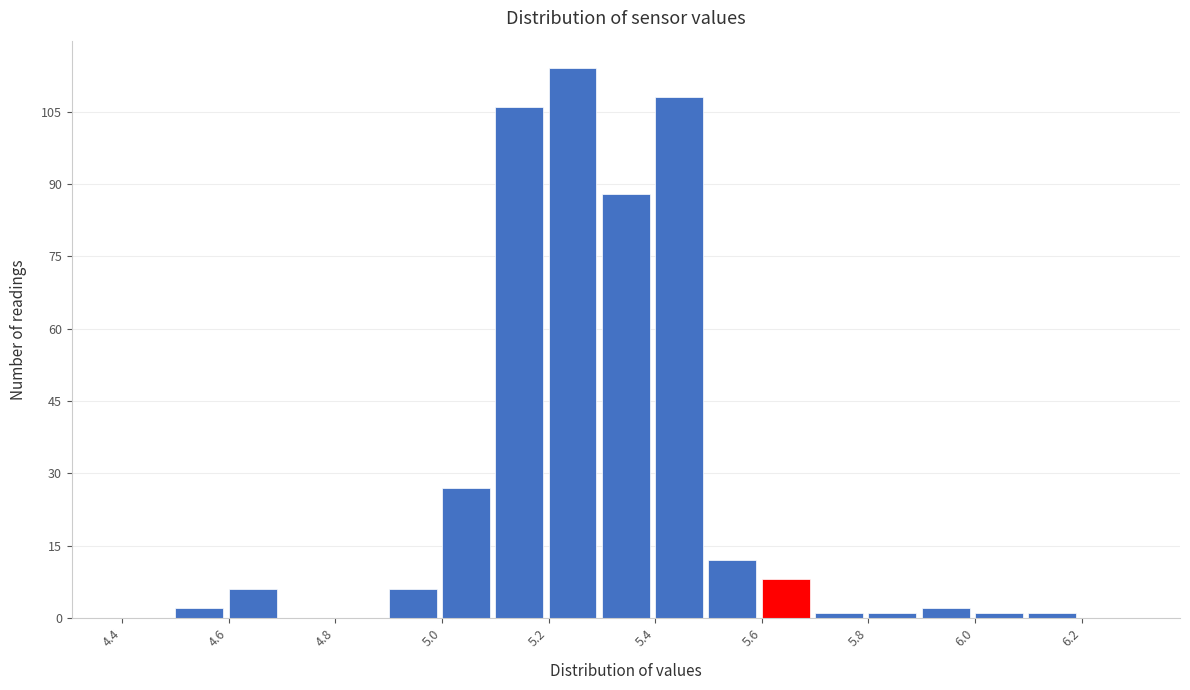

Reading left to right, list every bar in this chart as the range it spans on the x-axis followed by its height. The values are not printed on the chart, so give them approximately, as read against the axis.

4.4 to 4.5: 0
4.5 to 4.6: 2
4.6 to 4.7: 6
4.7 to 4.8: 0
4.8 to 4.9: 0
4.9 to 5.0: 6
5.0 to 5.1: 28
5.1 to 5.2: 106
5.2 to 5.3: 114
5.3 to 5.4: 88
5.4 to 5.5: 108
5.5 to 5.6: 12
5.6 to 5.7: 8
5.7 to 5.8: under 2
5.8 to 5.9: under 2
5.9 to 6.0: 2
6.0 to 6.1: under 2
6.1 to 6.2: under 2
6.2 to 6.3: 0